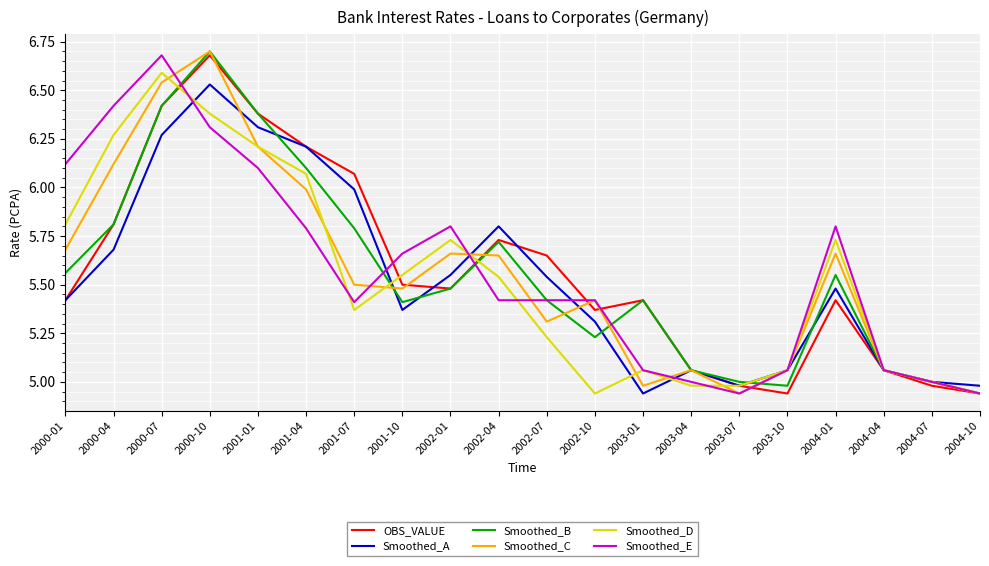

Is the value of Smoothed_D at 2003-07 greater than the value of Smoothed_C at 2002-10?

No